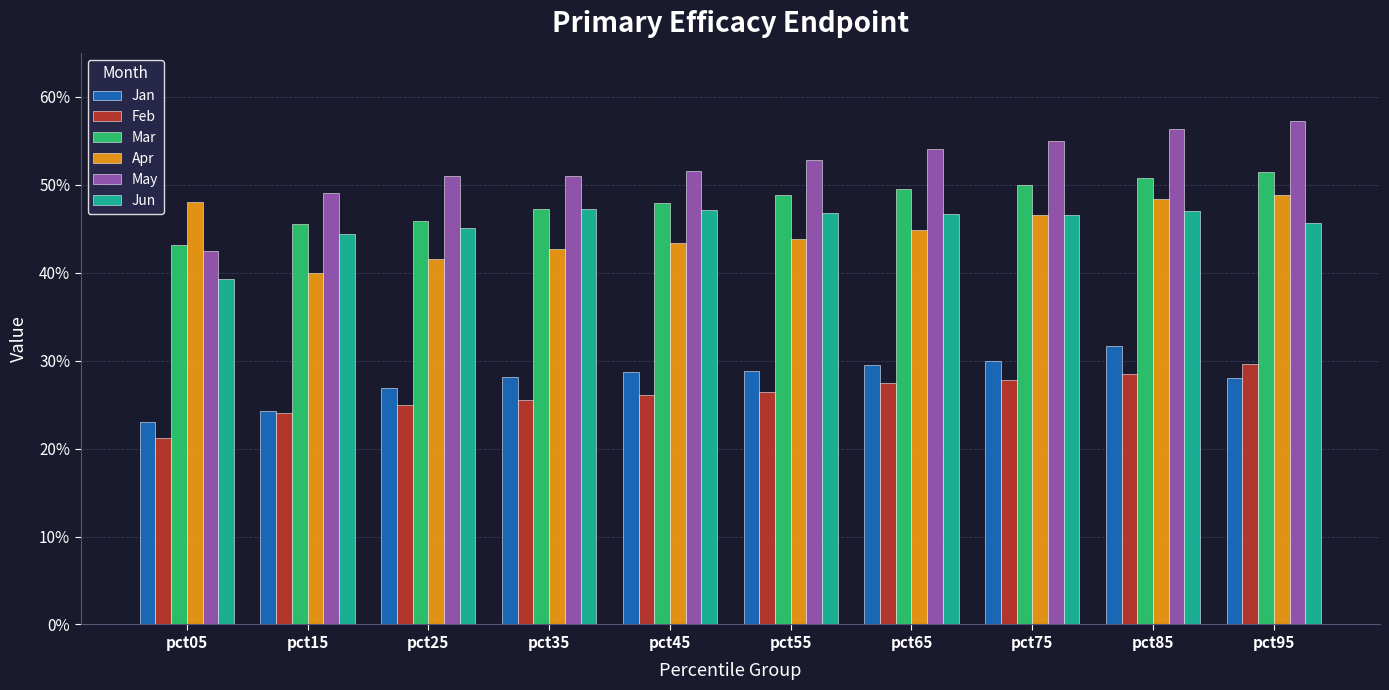

Reading left to right, what are all the values shown in this chart?

Jan: 0.2	0.2	0.3	0.3	0.3	0.3	0.3	0.3	0.3	0.3
Feb: 0.2	0.2	0.3	0.3	0.3	0.3	0.3	0.3	0.3	0.3
Mar: 0.4	0.5	0.5	0.5	0.5	0.5	0.5	0.5	0.5	0.5
Apr: 0.5	0.4	0.4	0.4	0.4	0.4	0.4	0.5	0.5	0.5
May: 0.4	0.5	0.5	0.5	0.5	0.5	0.5	0.5	0.6	0.6
Jun: 0.4	0.4	0.5	0.5	0.5	0.5	0.5	0.5	0.5	0.5